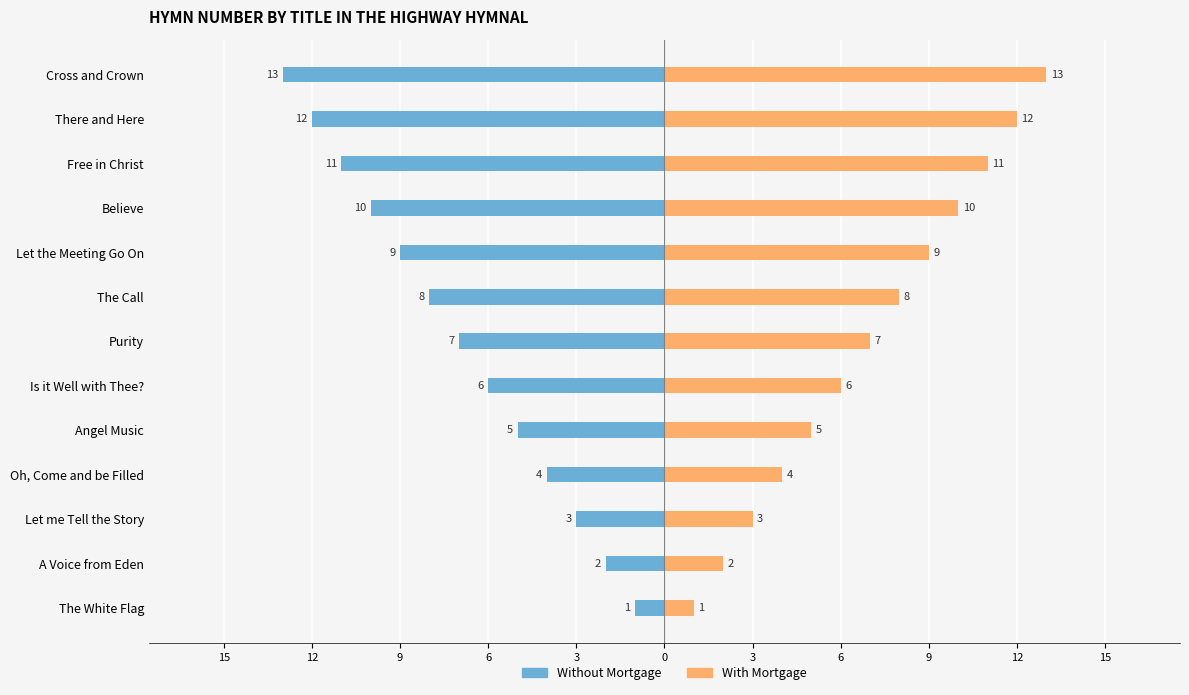

What is the label of the 2nd bar from the left?

A Voice from Eden